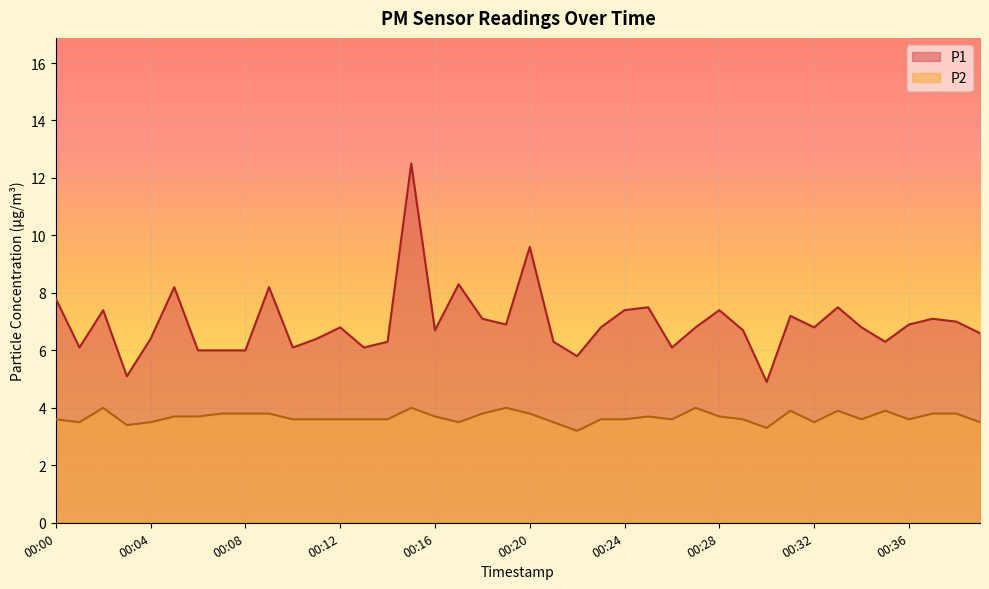

Rank the series at 00:13 from lowest to highest value.

P2, P1